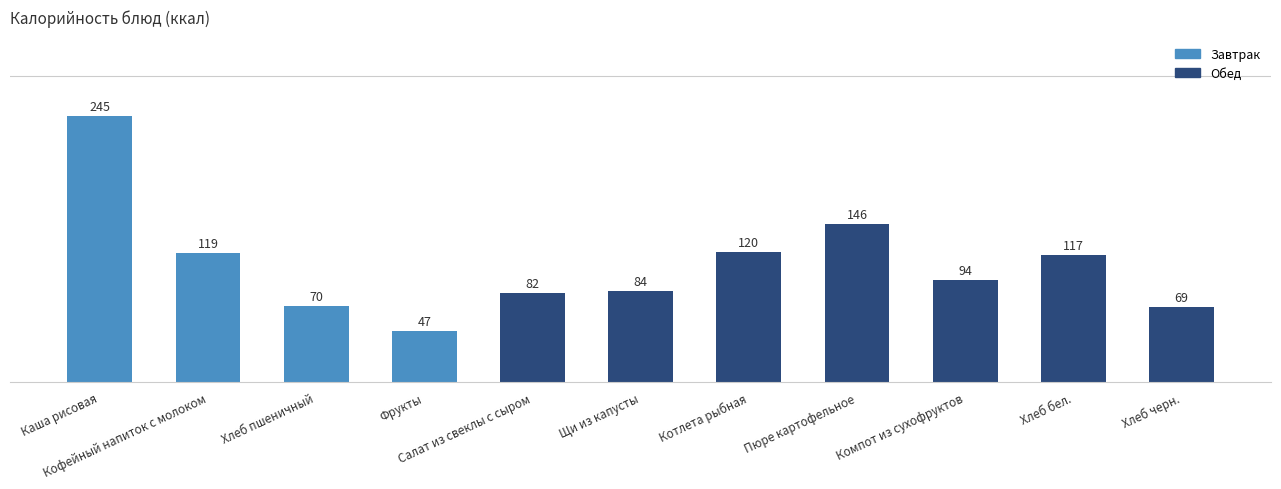

What is the sum of all values?

1193